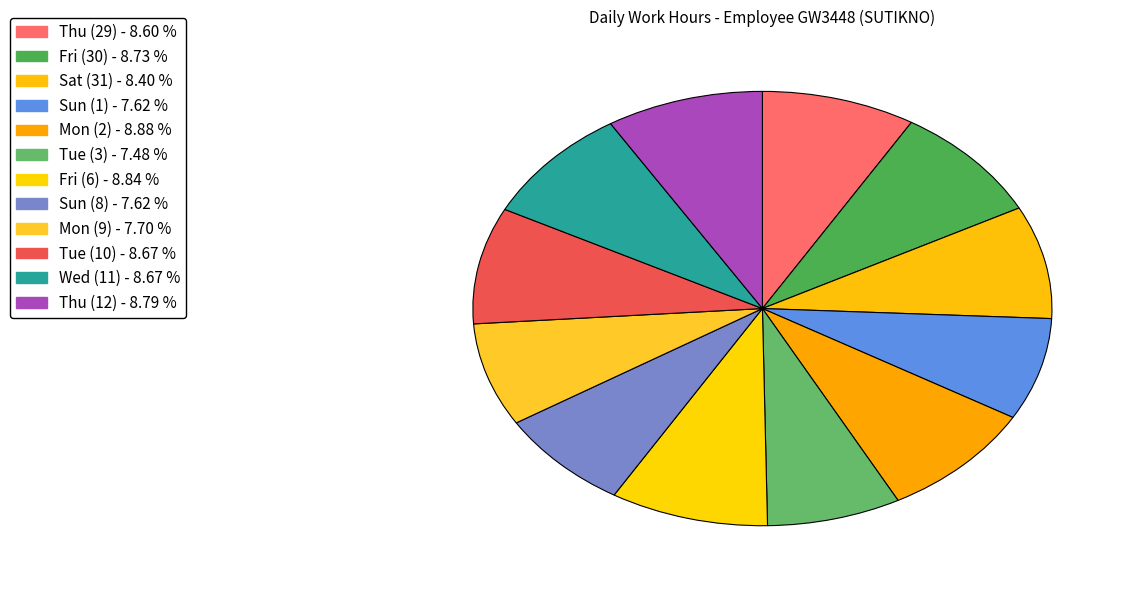

How many slices are in this pie chart?

12